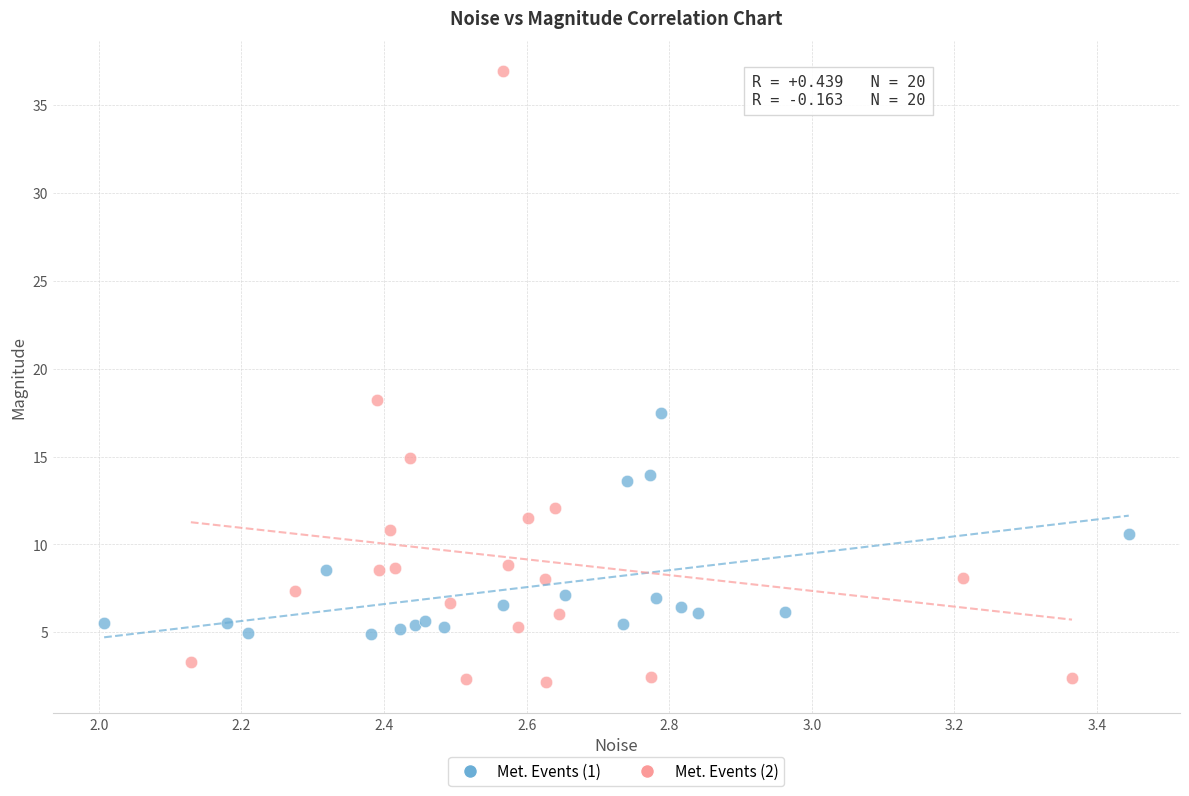

Which series reaches the maximum Y coordinate?

Met. Events (2)